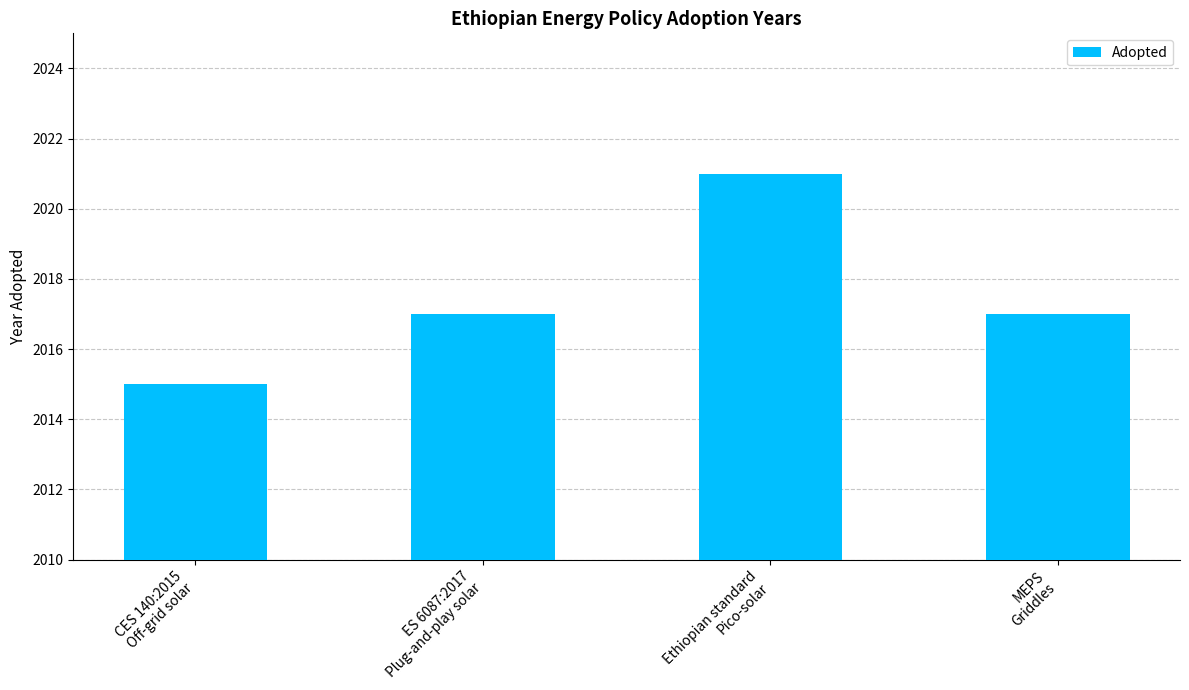

Which category has the lowest value across all series?

CES 140:2015
Off-grid solar